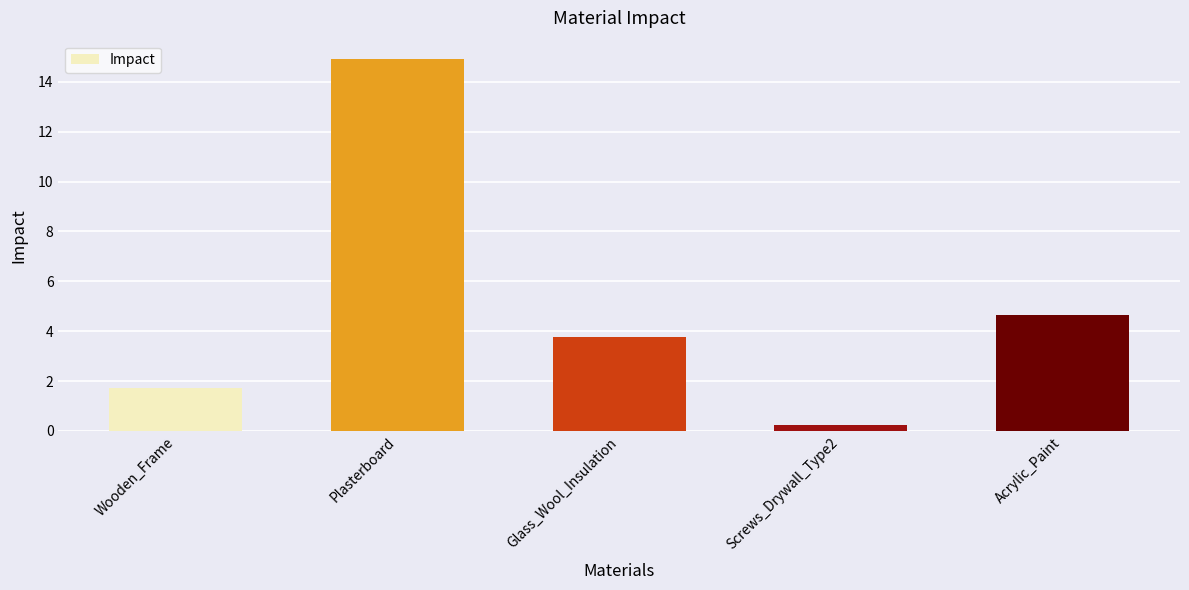

Rank the categories by value from highest to lowest.

Plasterboard, Acrylic_Paint, Glass_Wool_Insulation, Wooden_Frame, Screws_Drywall_Type2